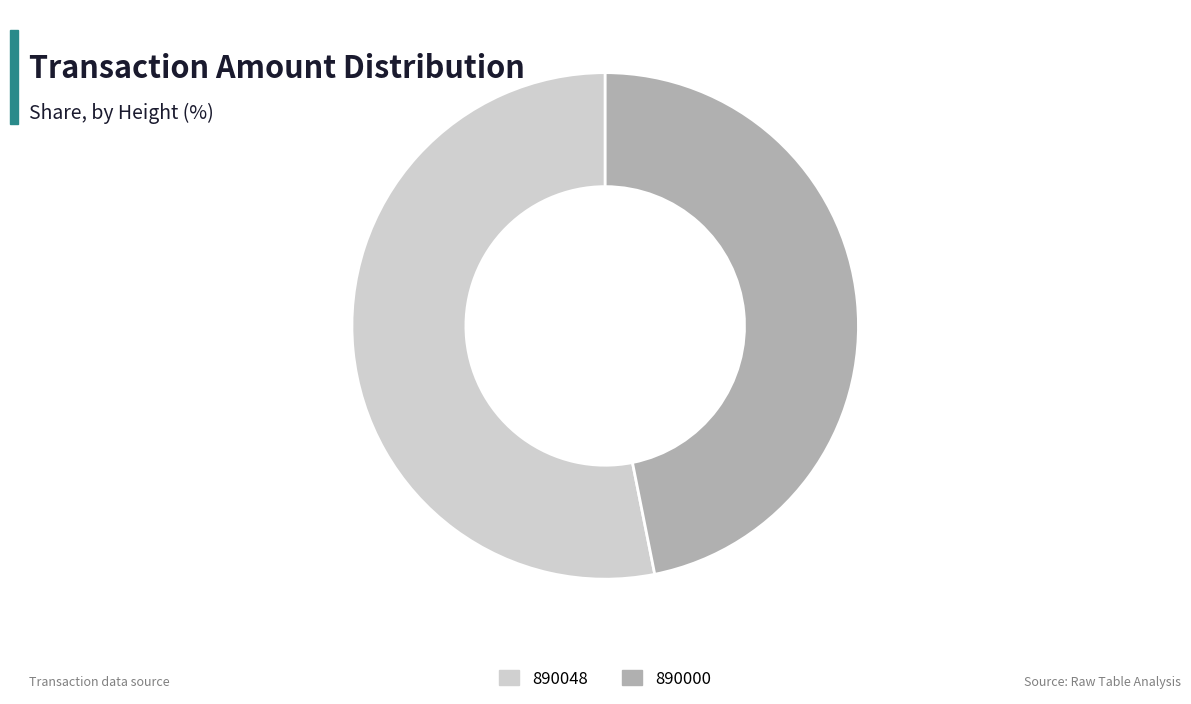

Is it true that 890000 is 47% of the pie?

True